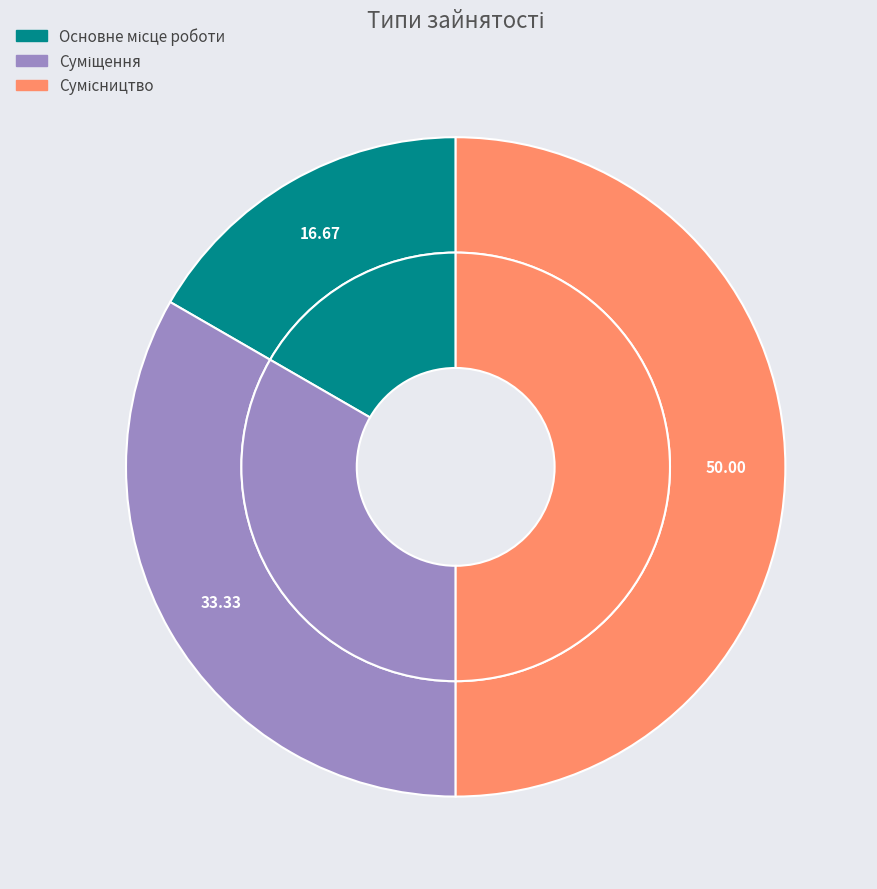

Count the number of slices in the pie.

3